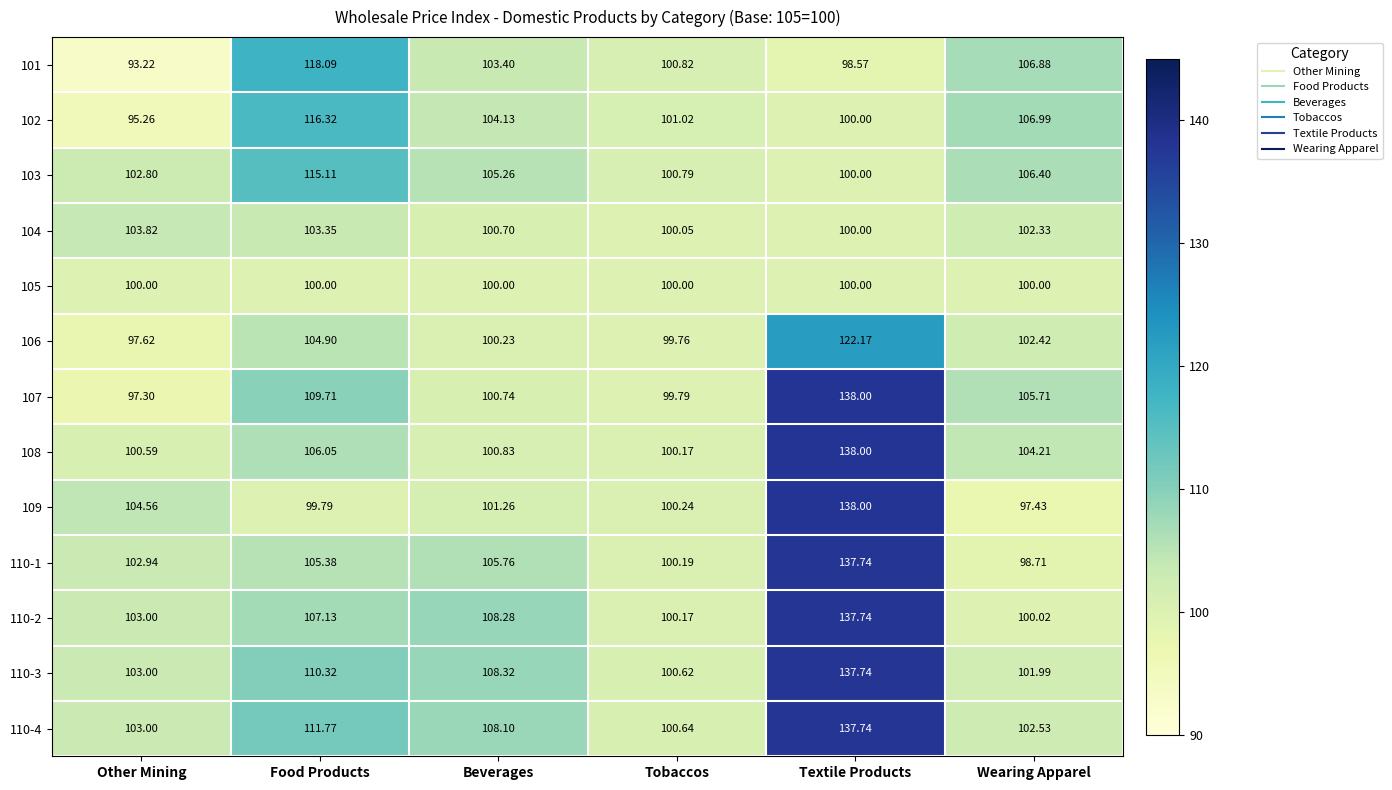

Which category has the lowest value across all series?

Other Mining